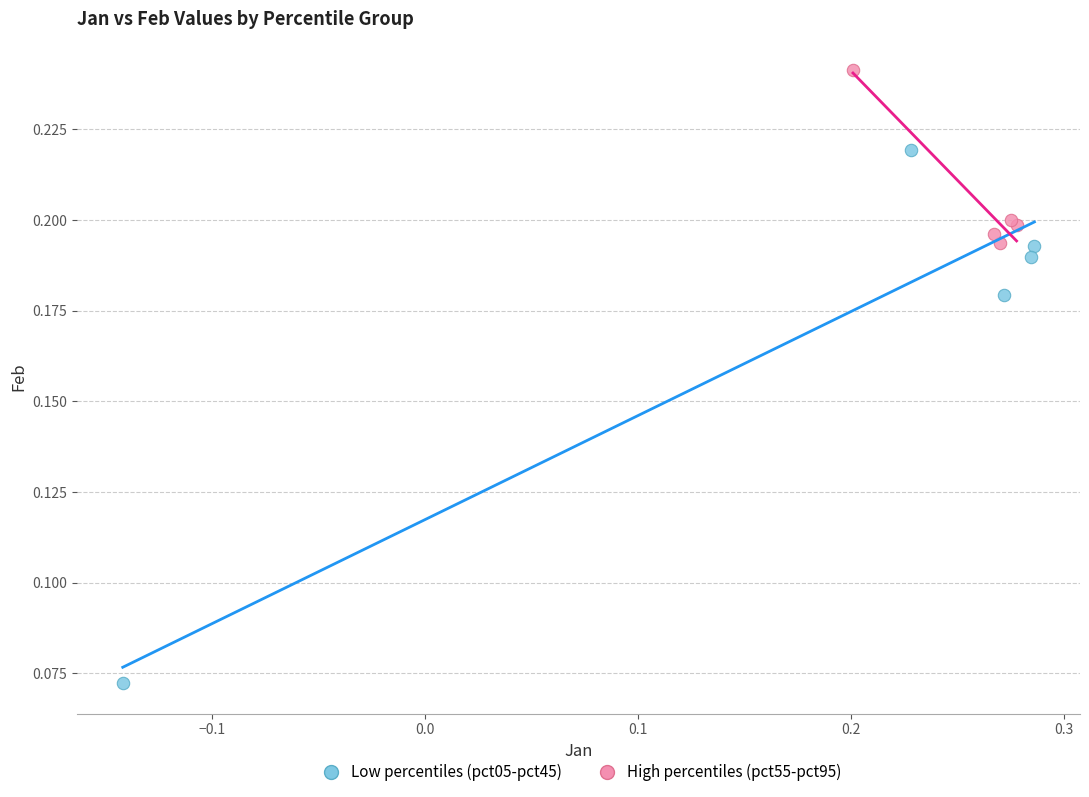

Which series has the largest Y range (max minus min)?

Low percentiles (pct05-pct45)